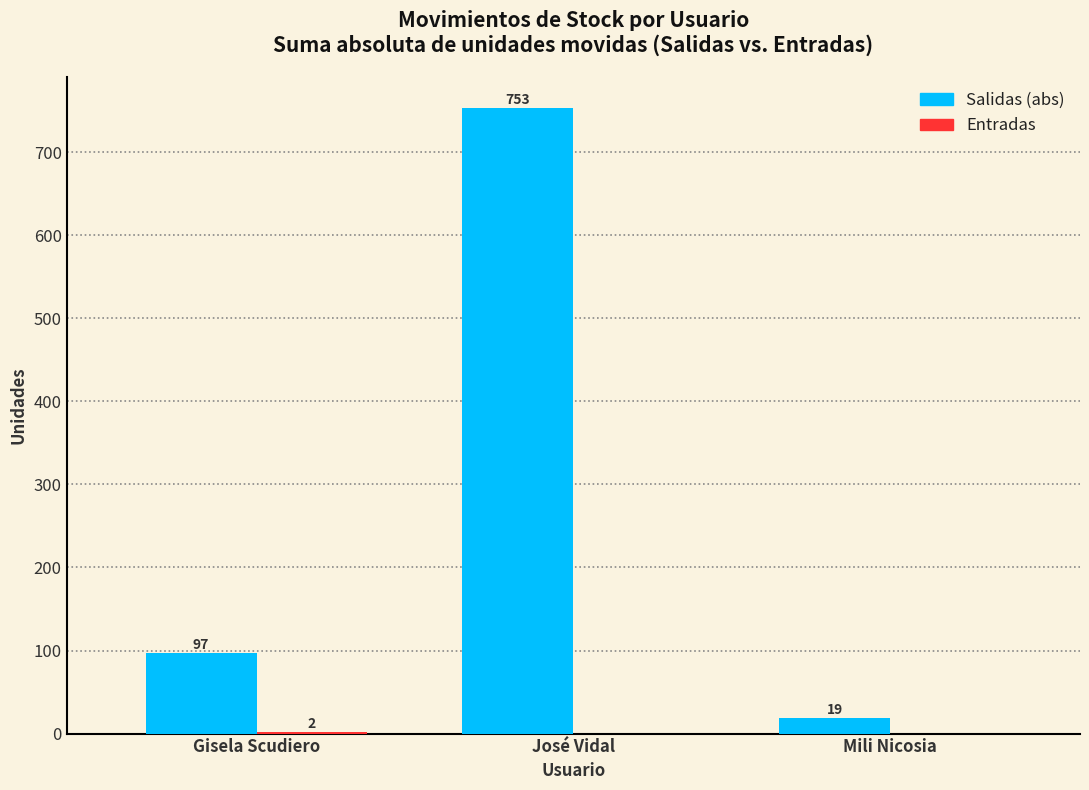

Are the bars horizontal?

No